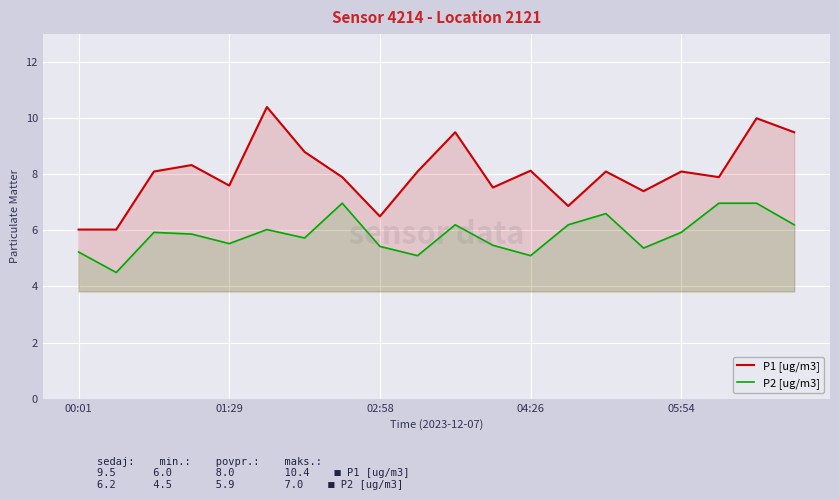

List the series in order of their peak value, lowest first.

P2 [ug/m3], P1 [ug/m3]